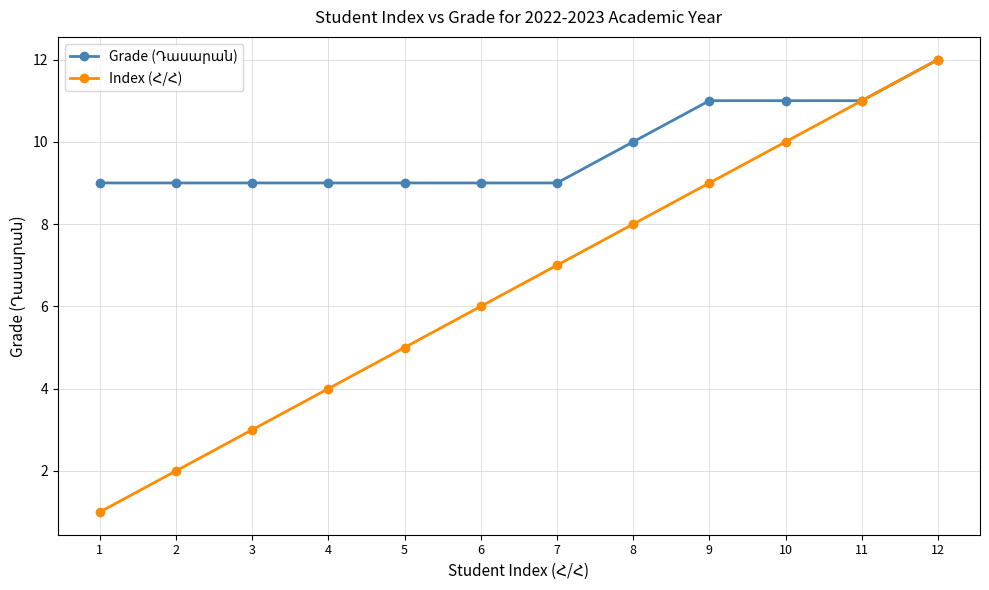

What is the maximum value shown in the chart?

12